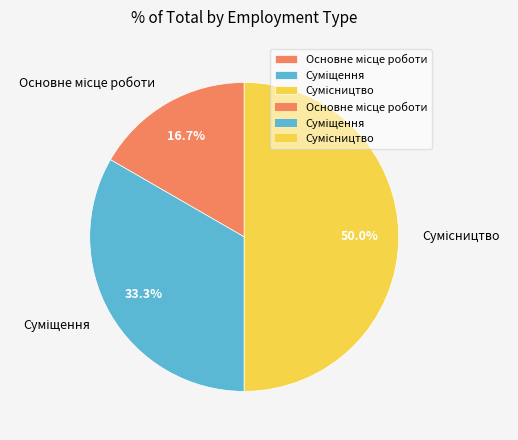

Which slice is the smallest?

Основне місце роботи